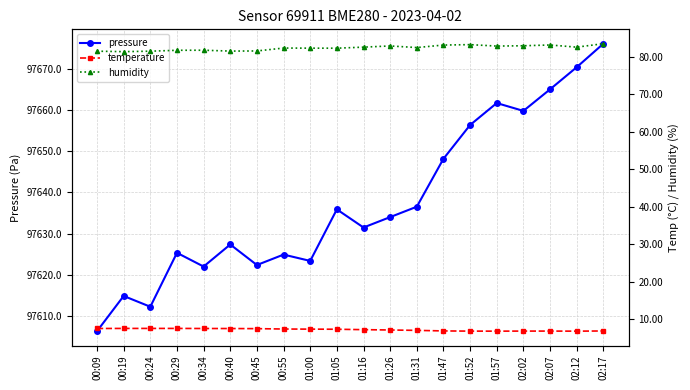

What is the difference between the maximum and minimum values in the humidity series?

2.1